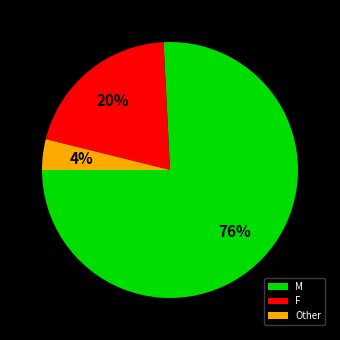

Count the number of slices in the pie.

3